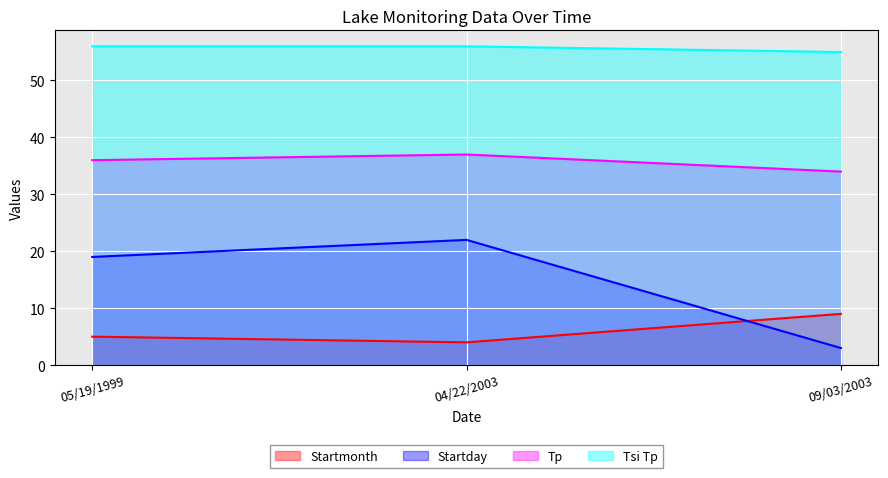

What is the approximate value of Startmonth at 04/22/2003?

4